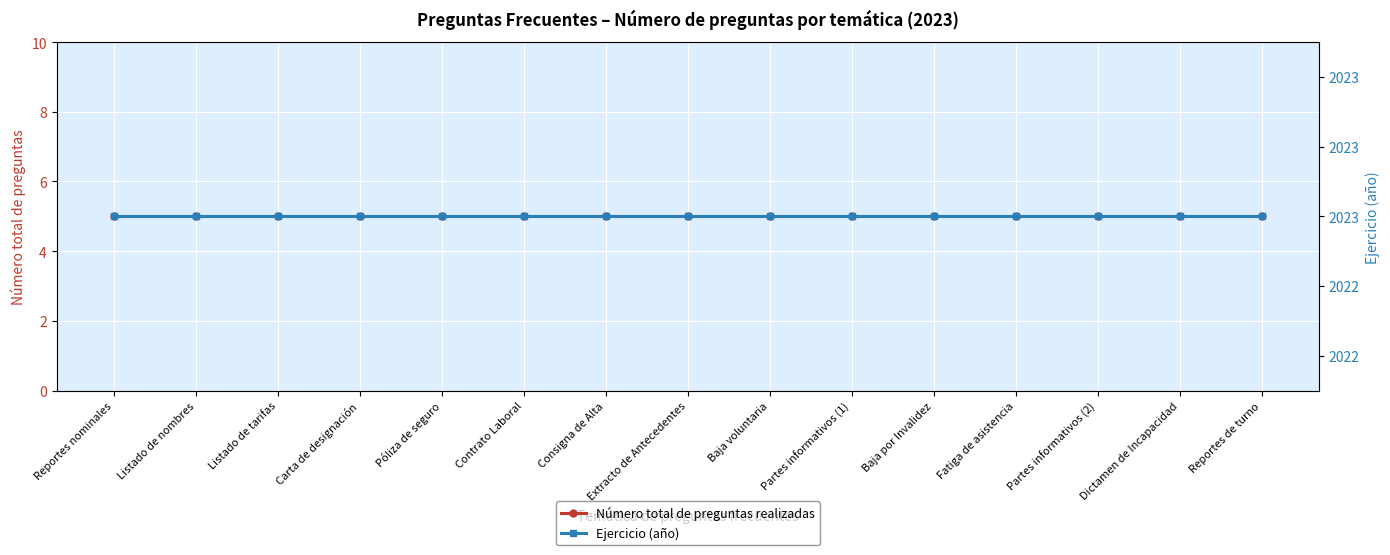

Reading left to right, what are all the values shown in this chart?

Número total de preguntas realizadas: Reportes nominales=5	Listado de nombres=5	Listado de tarifas=5	Carta de designación=5	Póliza de seguro=5	Contrato Laboral=5	Consigna de Alta=5	Extracto de Antecedentes=5	Baja voluntaria=5	Partes informativos (1)=5	Baja por Invalidez=5	Fatiga de asistencia=5	Partes informativos (2)=5	Dictamen de Incapacidad=5	Reportes de turno=5
Ejercicio (año): Reportes nominales=2023	Listado de nombres=2023	Listado de tarifas=2023	Carta de designación=2023	Póliza de seguro=2023	Contrato Laboral=2023	Consigna de Alta=2023	Extracto de Antecedentes=2023	Baja voluntaria=2023	Partes informativos (1)=2023	Baja por Invalidez=2023	Fatiga de asistencia=2023	Partes informativos (2)=2023	Dictamen de Incapacidad=2023	Reportes de turno=2023